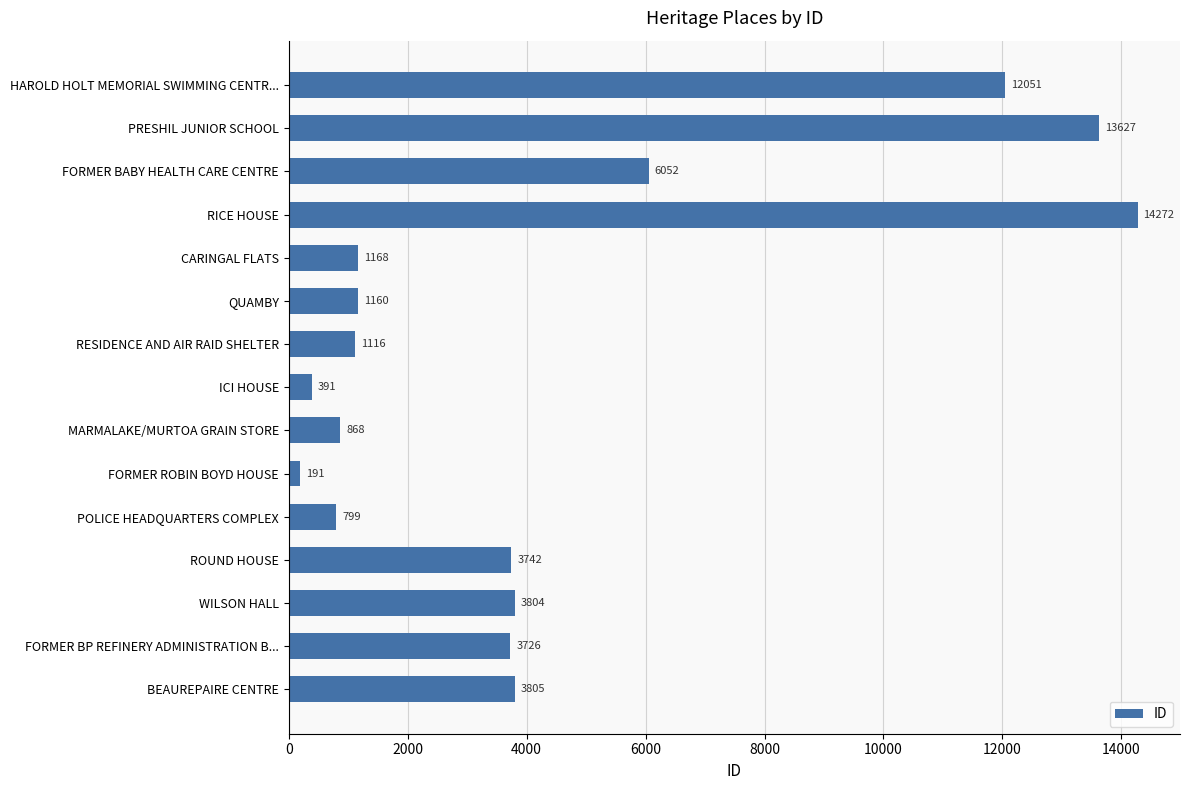

What is the difference between the maximum and minimum values?

14081